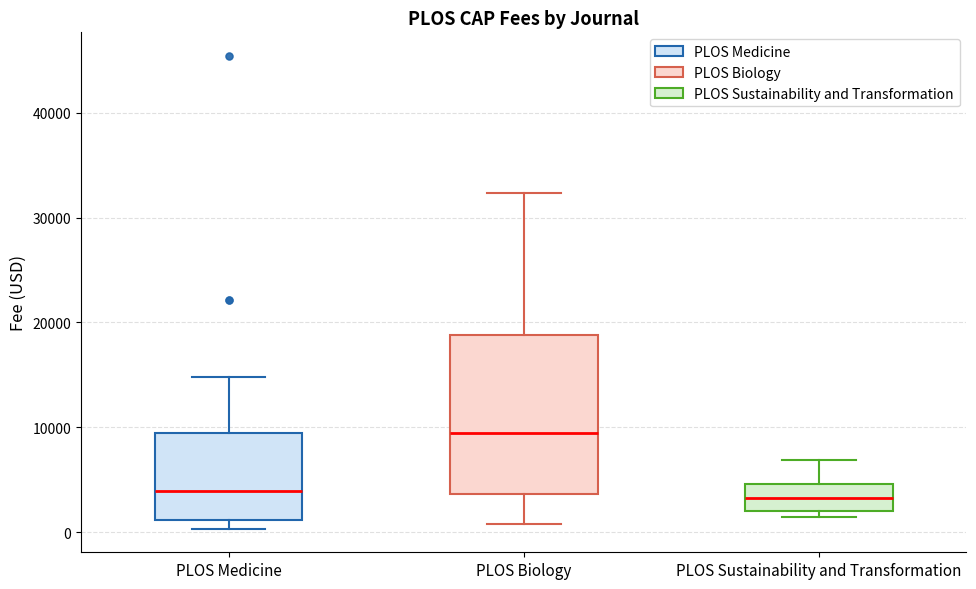

Comparing the boxes themselves (not the whiskers), which one is the tallest?

PLOS Biology